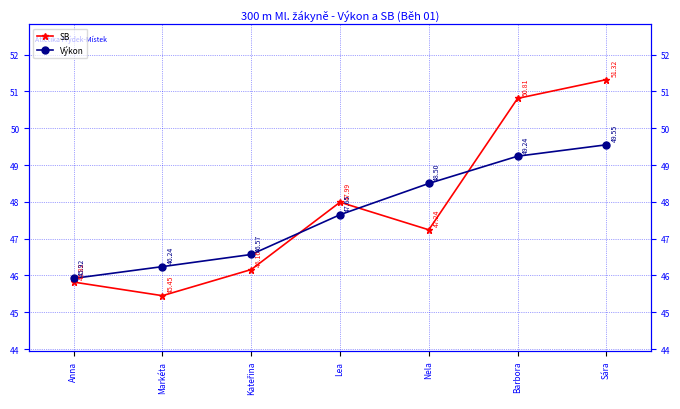

True or false: SB and Výkon intersect in this chart.

True